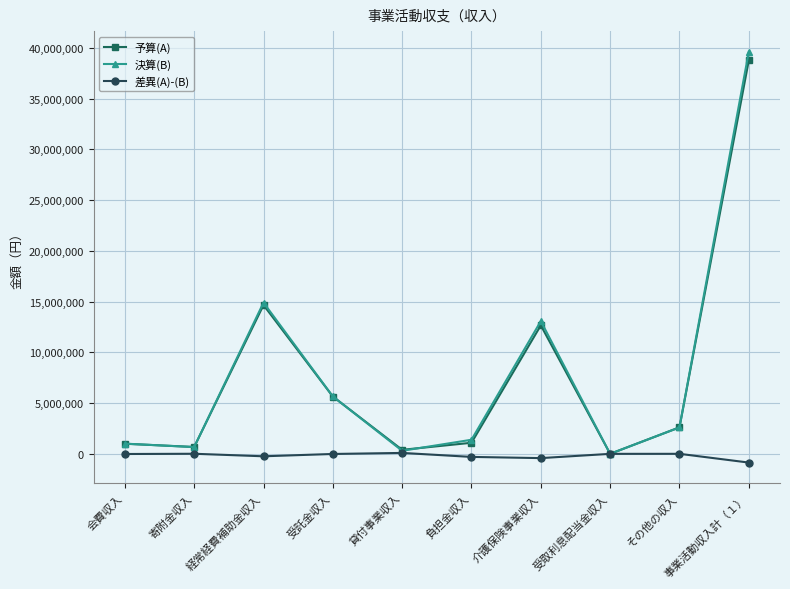

True or false: 決算(B) has a value of 1010000 at 会費収入.

True